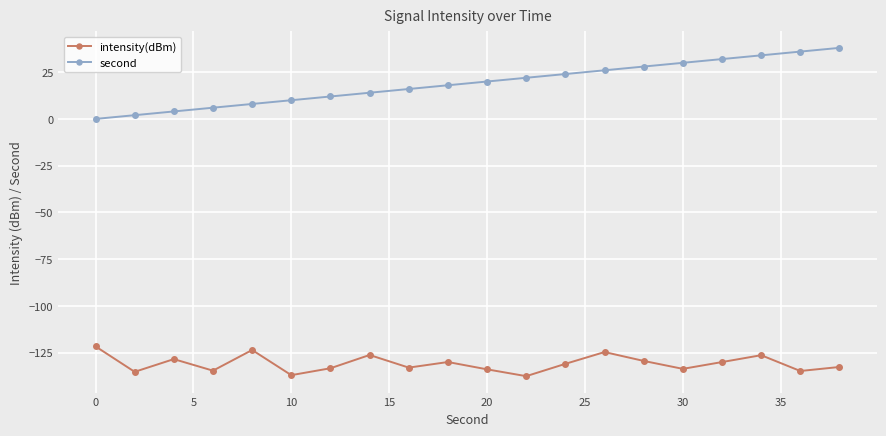

What is the difference between the maximum and minimum values in the second series?

38.0